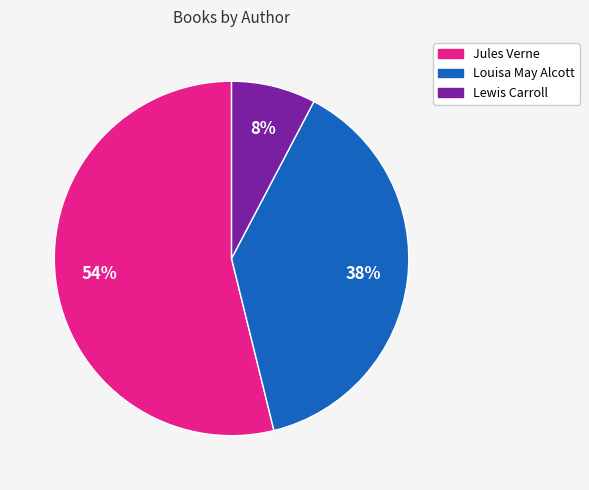

To the nearest percent, what is the difference between the largest and smallest slice percentages?

46%